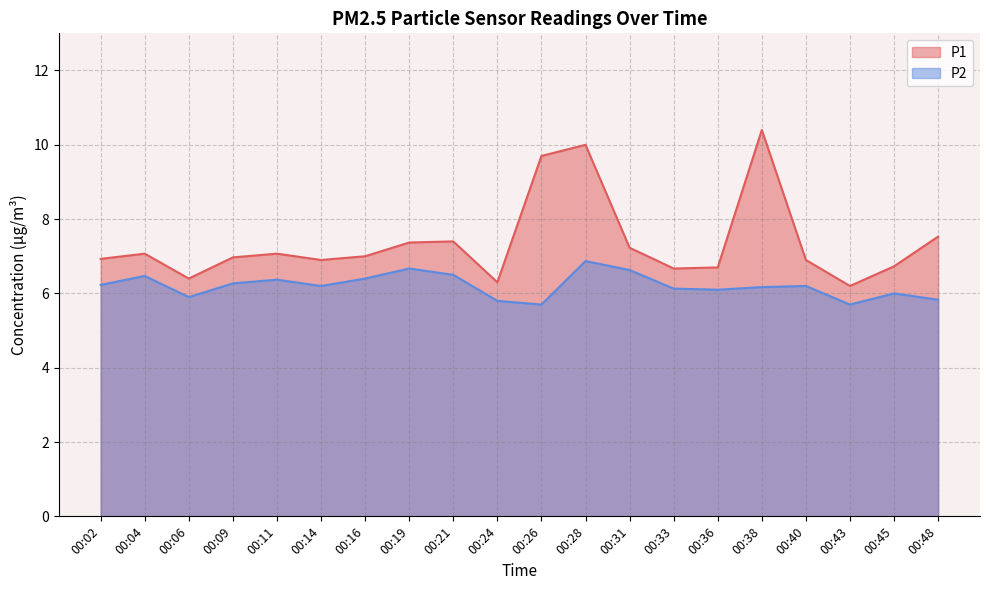

At which category is the sum across all series the highest?

00:28